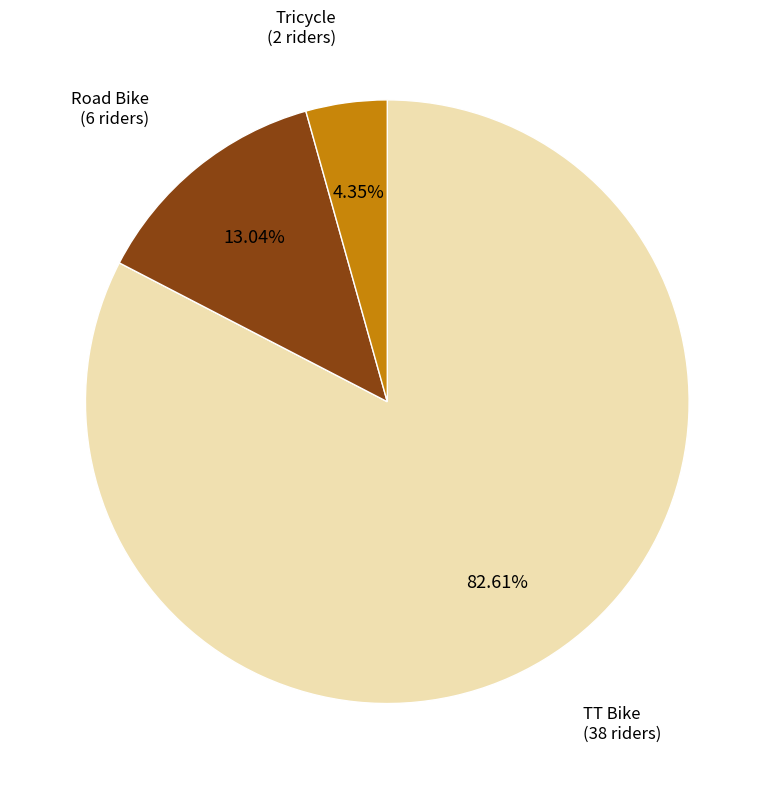

Is there a majority slice in this chart?

Yes